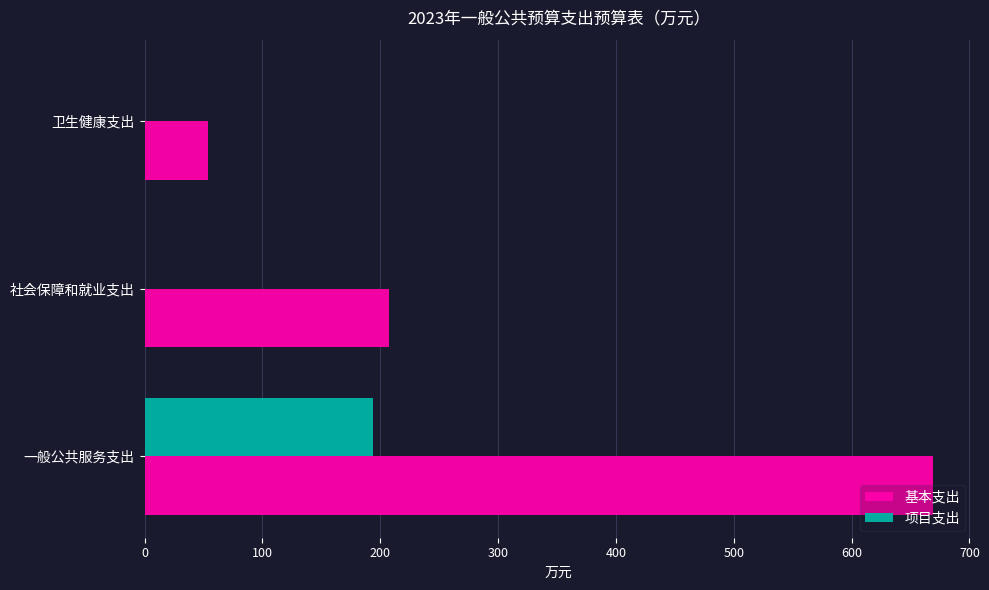

What value does the 基本支出 series have at 社会保障和就业支出?

207.6